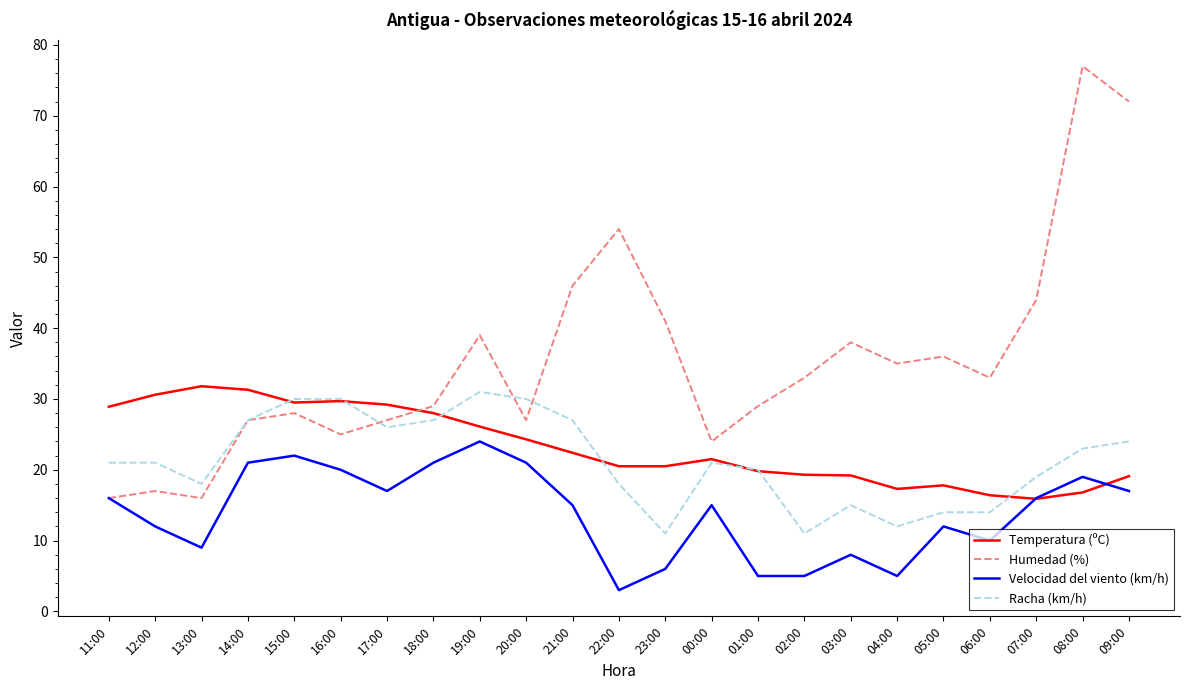

What is the difference between the maximum and second lowest values in the Temperatura (ºC) series?

15.4